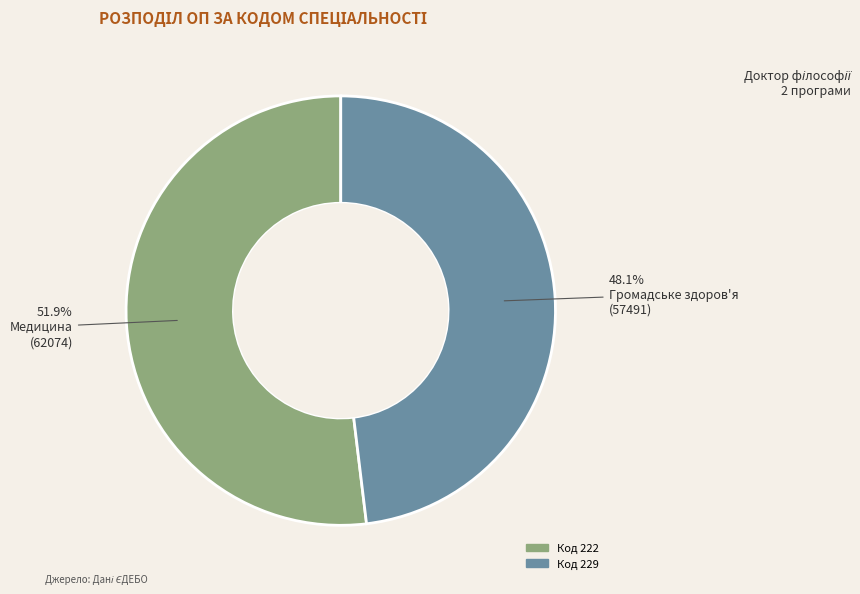

Does any single category account for the majority?

Yes